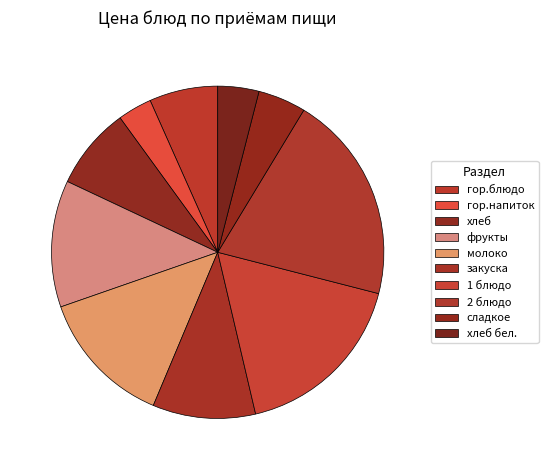

The 1 блюдо slice represents 17% of the pie. True or false?

True